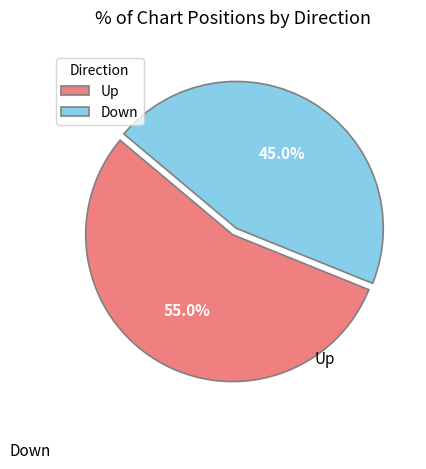

To the nearest percent, what is the difference between the largest and smallest slice percentages?

10%